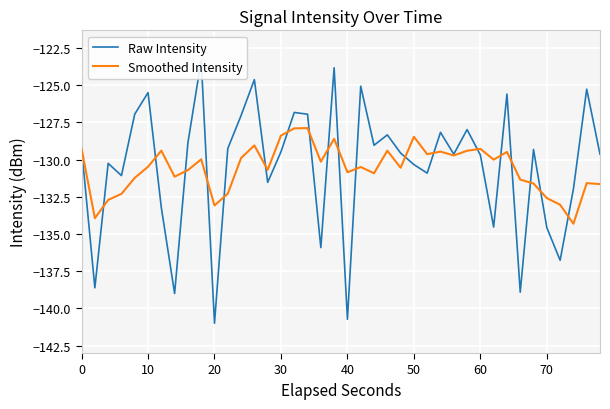

What is the minimum value for Smoothed Intensity?

-134.3